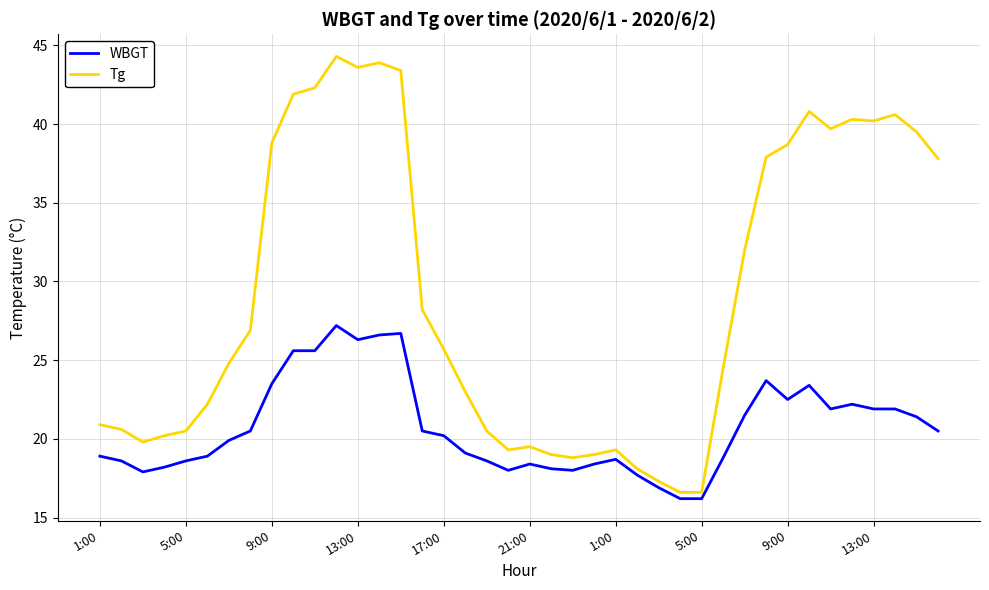

Which series has the widest spread of values?

Tg